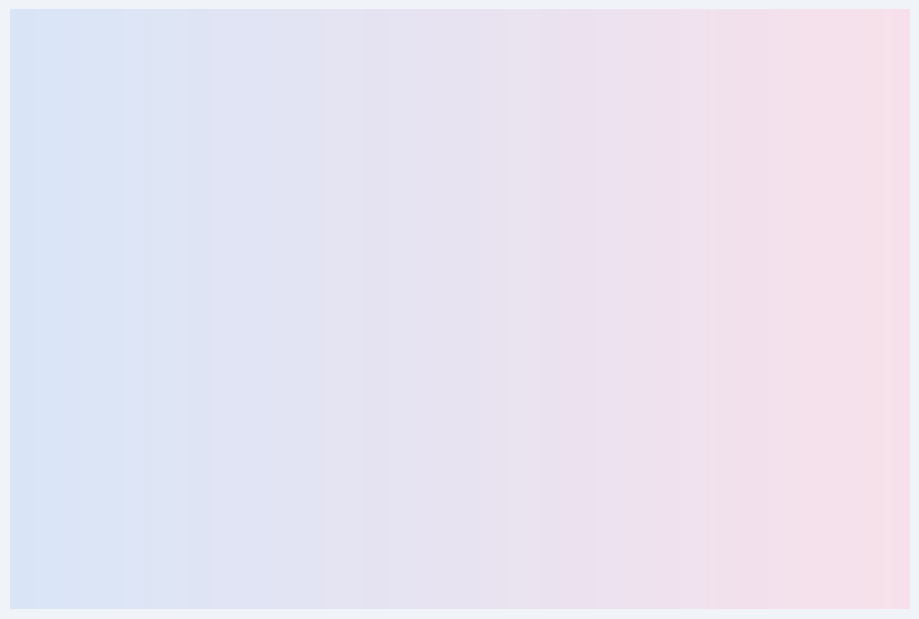

How many segments does this pie chart have?

3